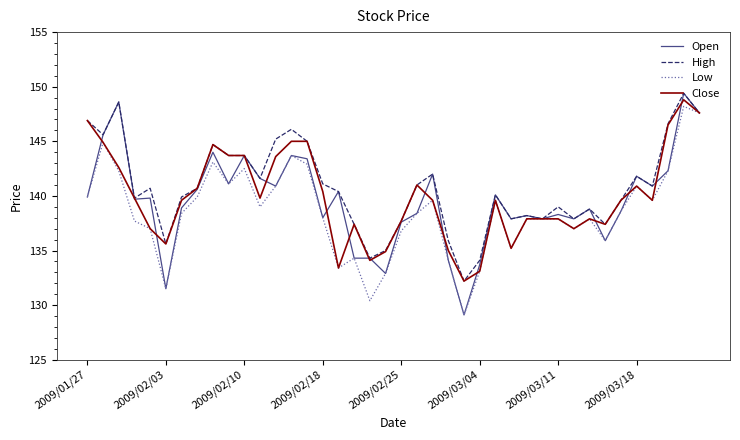

What is the lowest value of the Open series?

129.1